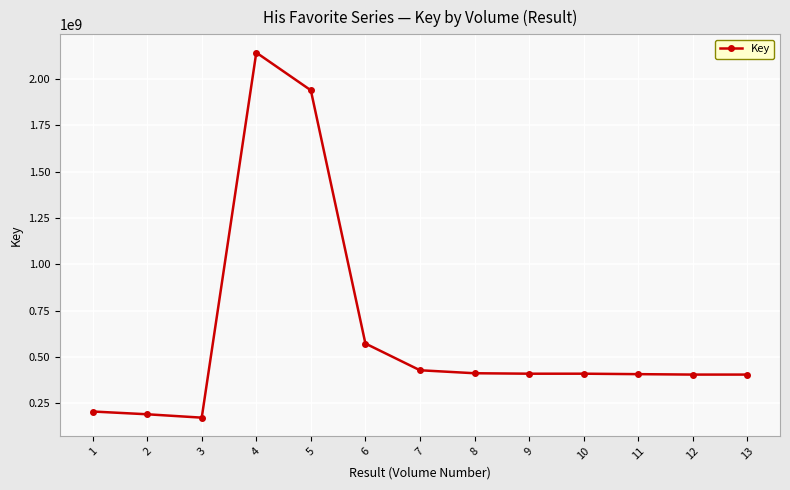

What is the maximum value shown in the chart?

2141430518